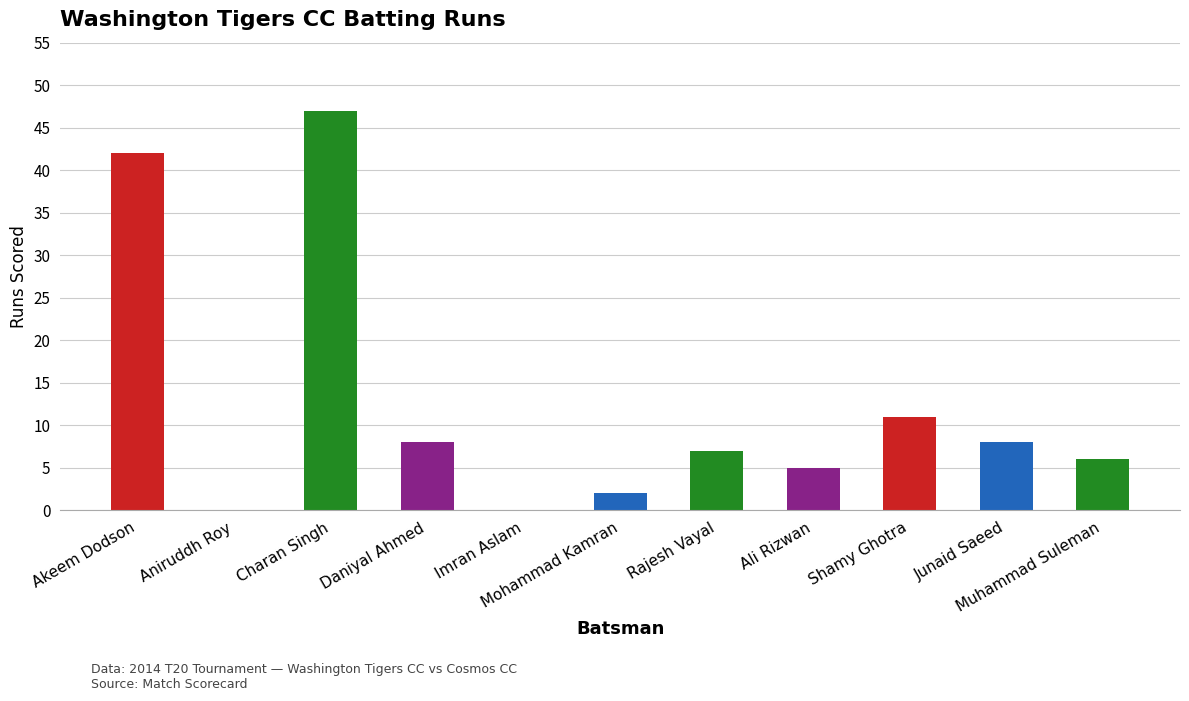

Is it true that the value at Daniyal Ahmed is 13?

False